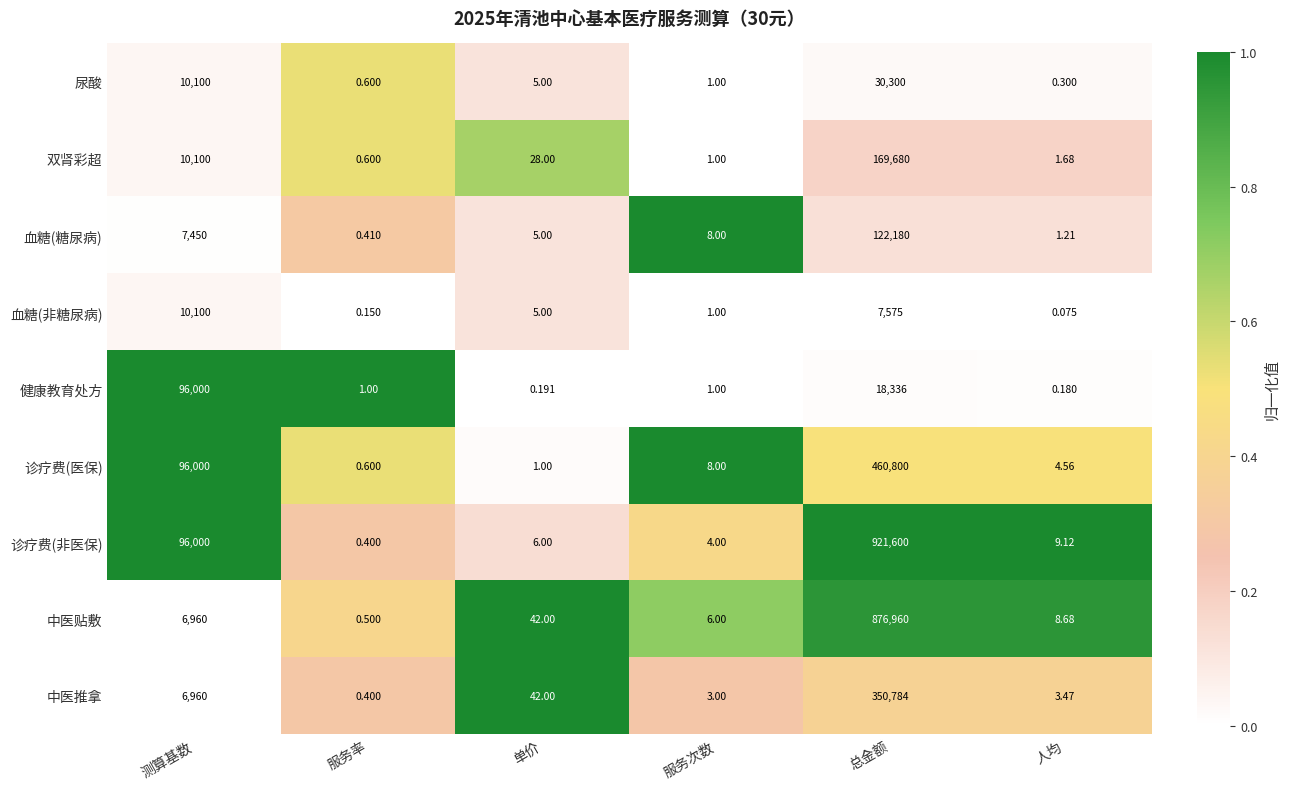

Which label corresponds to the largest value in the chart?

总金额